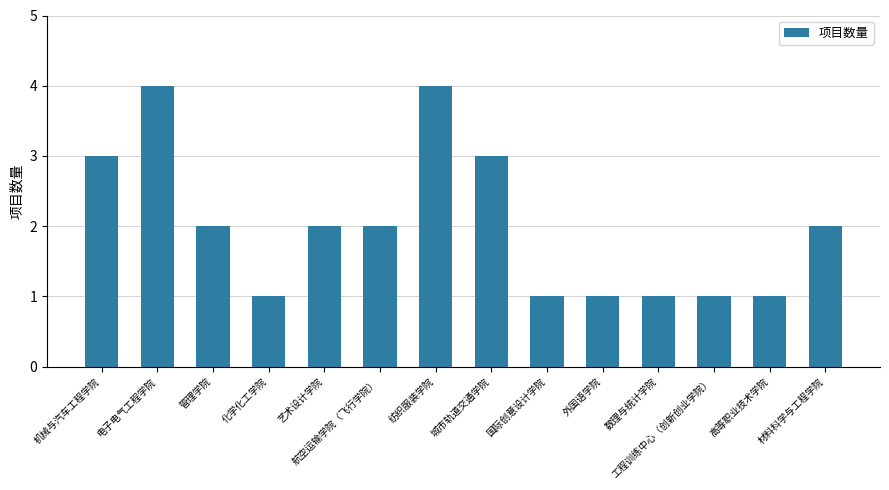

Approximately how many times larger is the value at 电子电气工程学院 compared to 化学化工学院?

4.0